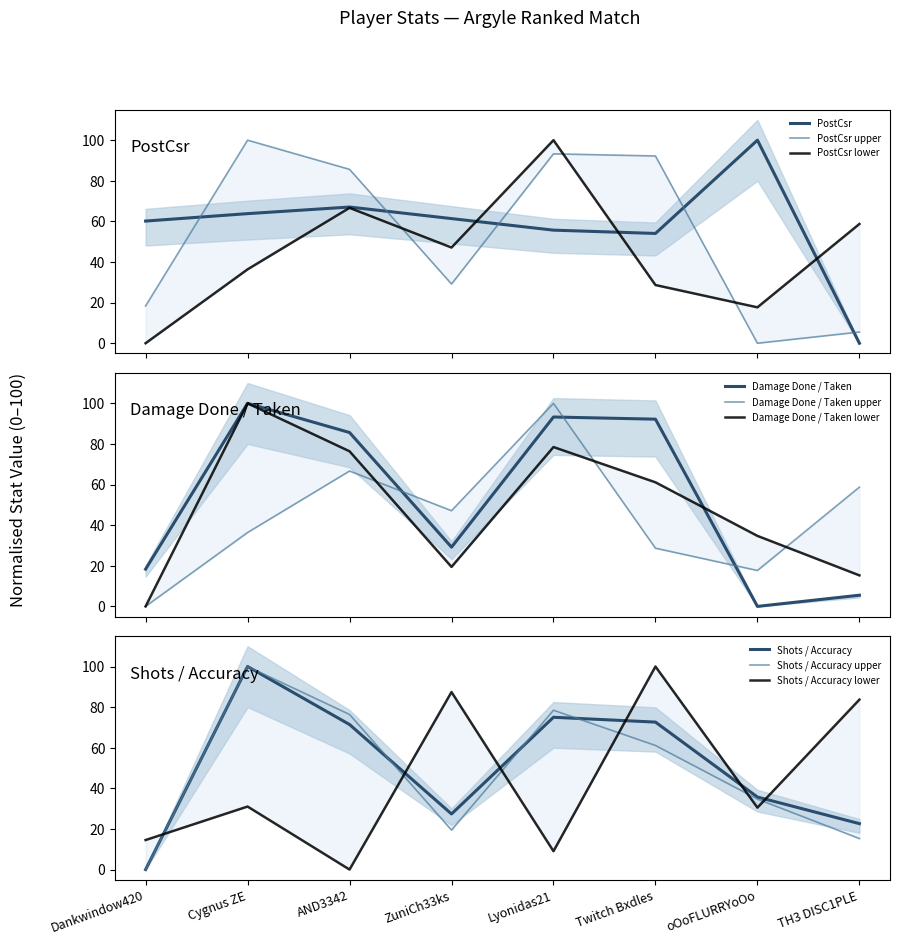

At which label does Shots / Accuracy reach its peak?

Cygnus ZE